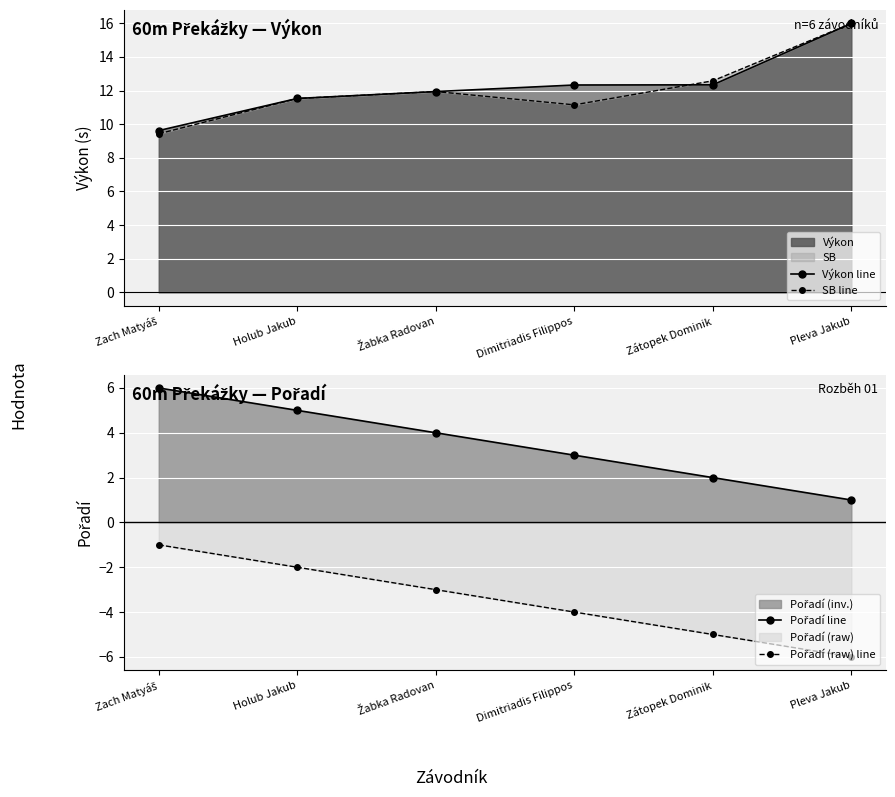

What is the difference between the highest and lowest values at Zach Matyáš?

10.6